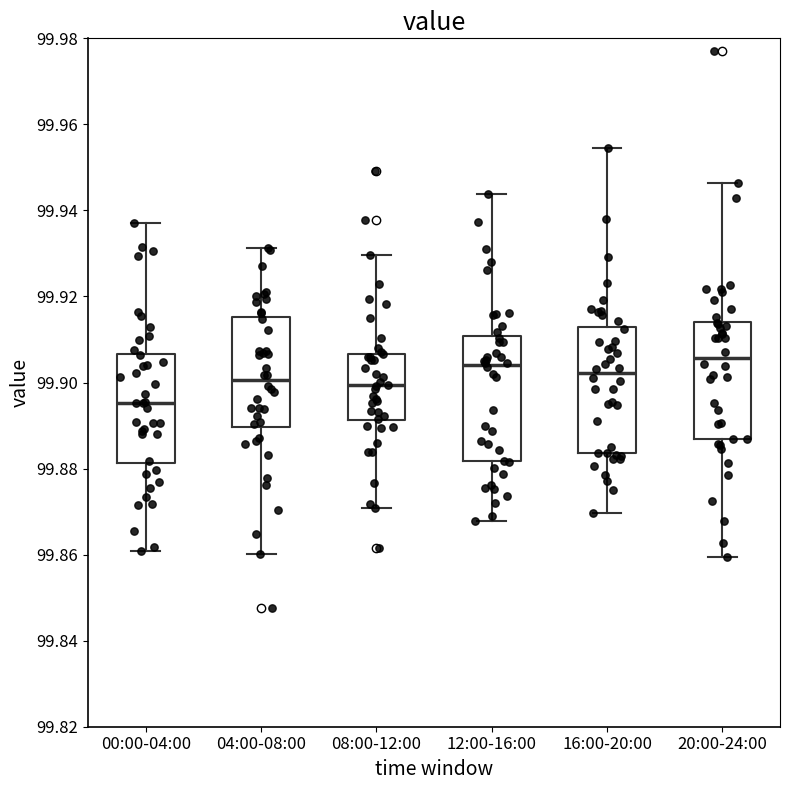

Which box's median line is the lowest?

00:00-04:00